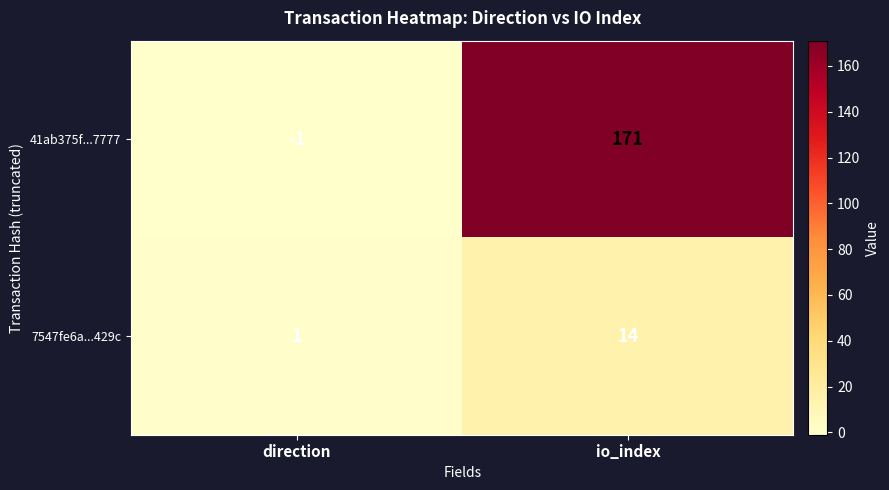

What is the sum of the 41ab375f...7777 values at io_index and direction?

170